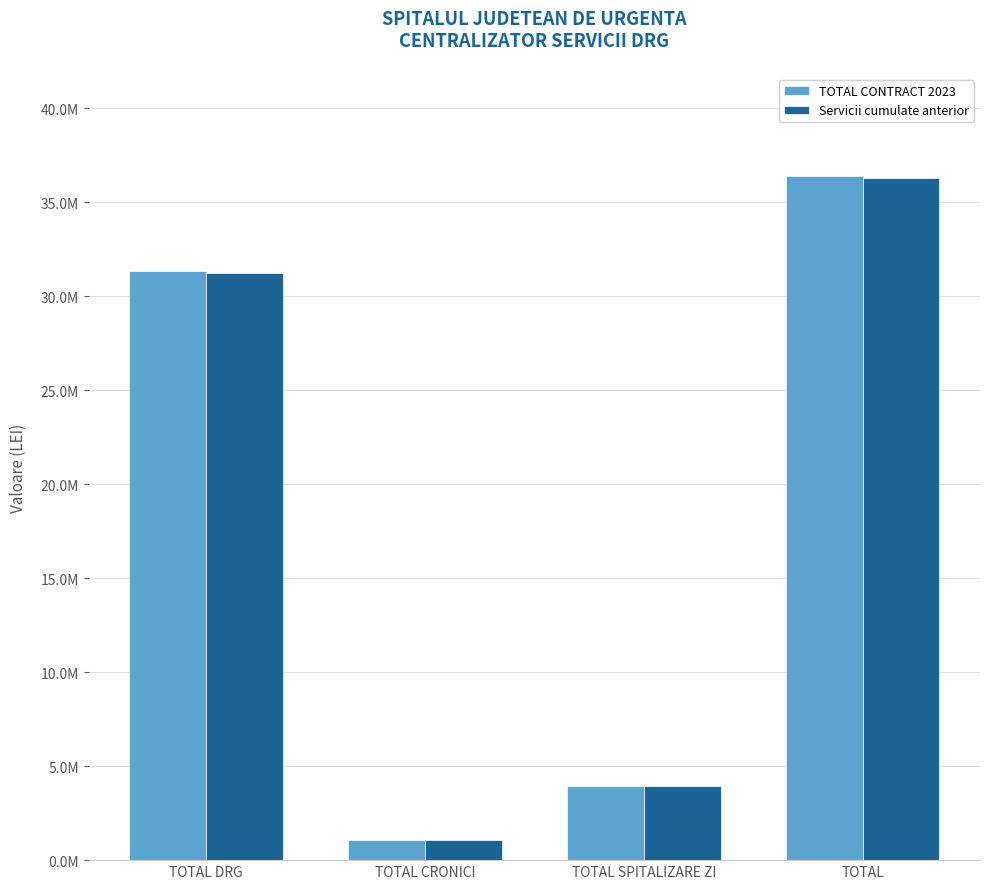

What is the difference between the Servicii cumulate anterior values at TOTAL SPITALIZARE ZI and TOTAL DRG?

27281534.7